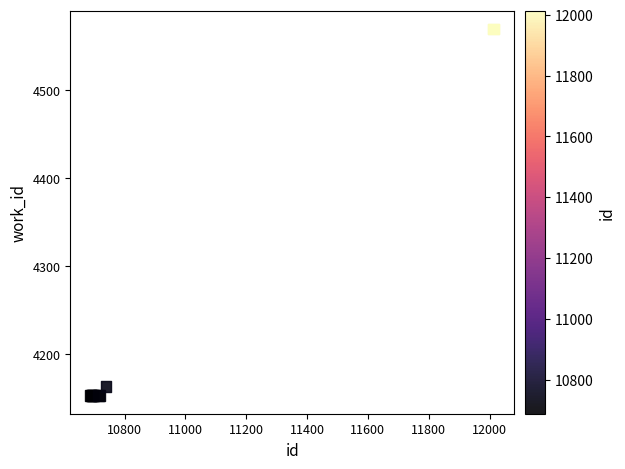

What Y value in the scatter plot is closest to 4361?

4163